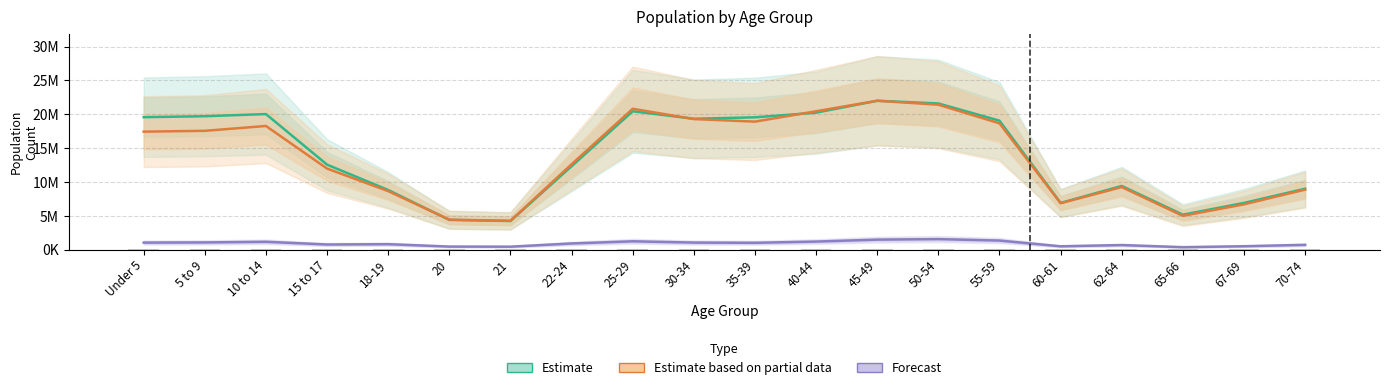

Which has a higher value, 22-24 or 21?

22-24